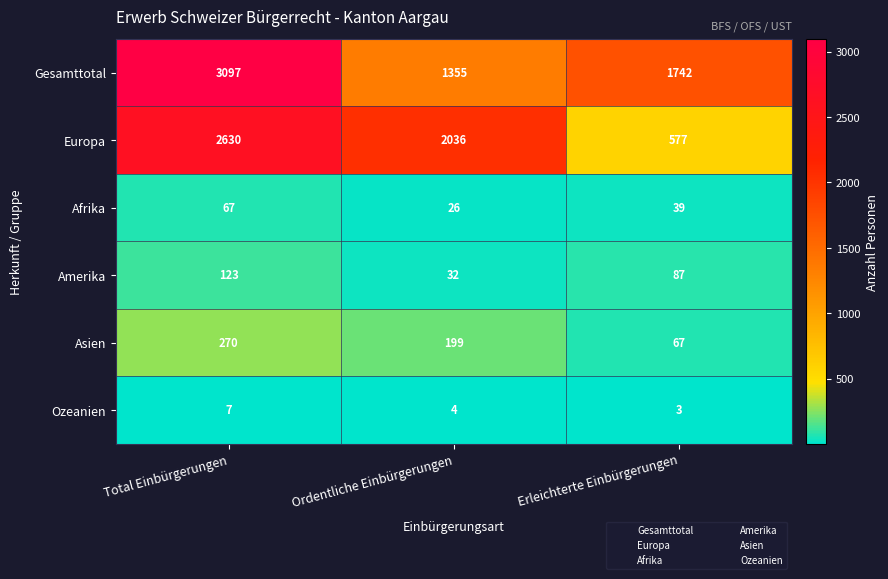

Is the value of Gesamttotal at Ordentliche Einbürgerungen greater than the value of Afrika at Ordentliche Einbürgerungen?

Yes